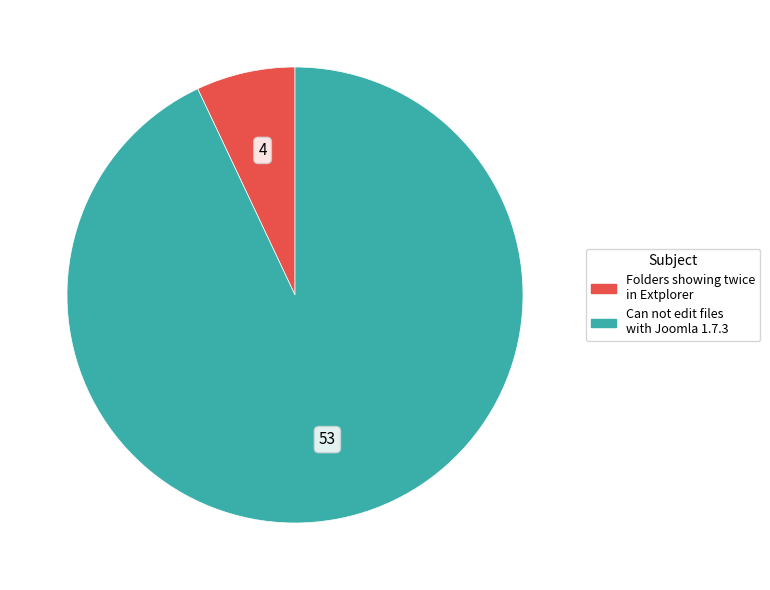

Which category has the biggest portion of the pie?

Can not edit files with Joomla 1.7.3